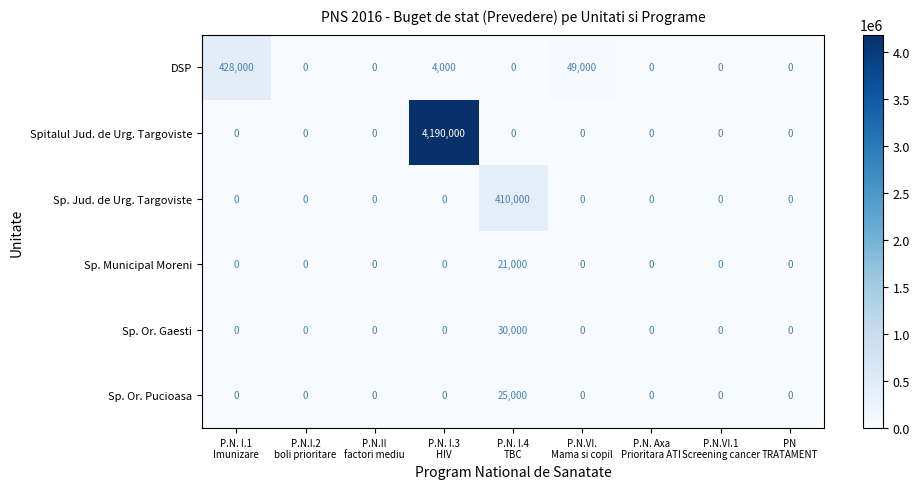

Which series has the largest range (max minus min)?

Spitalul Jud. de Urg. Targoviste